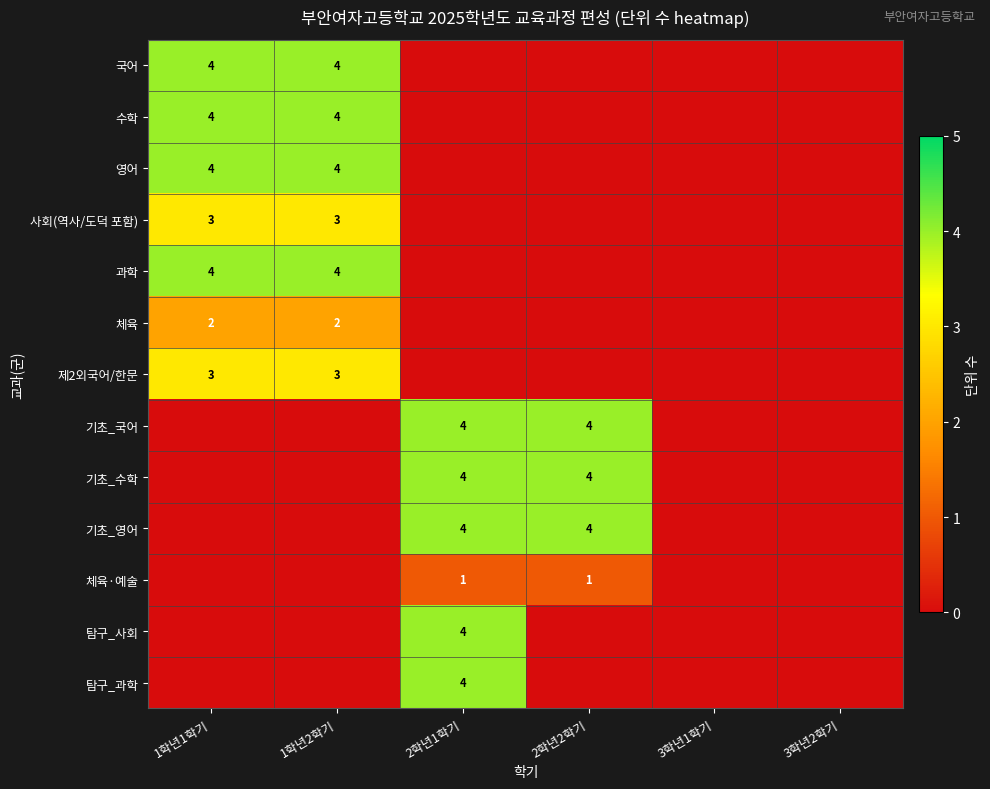

The value of 영어 at 1학년1학기 is 6. True or false?

False